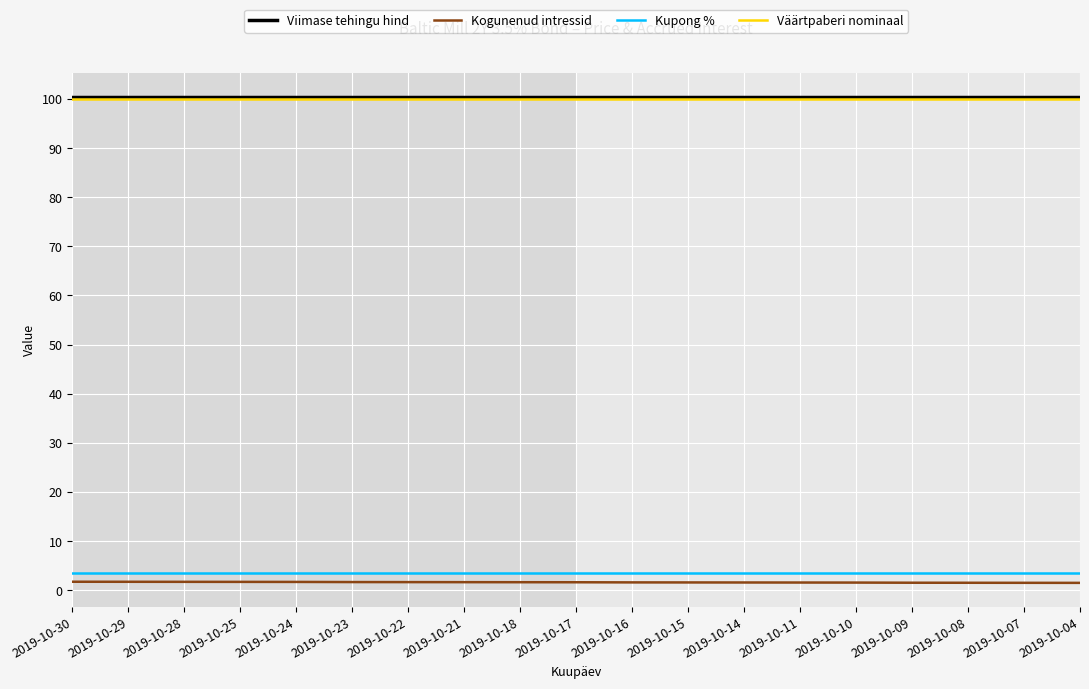

The Kupong % series shows 3.5 at 2019-10-10. True or false?

True